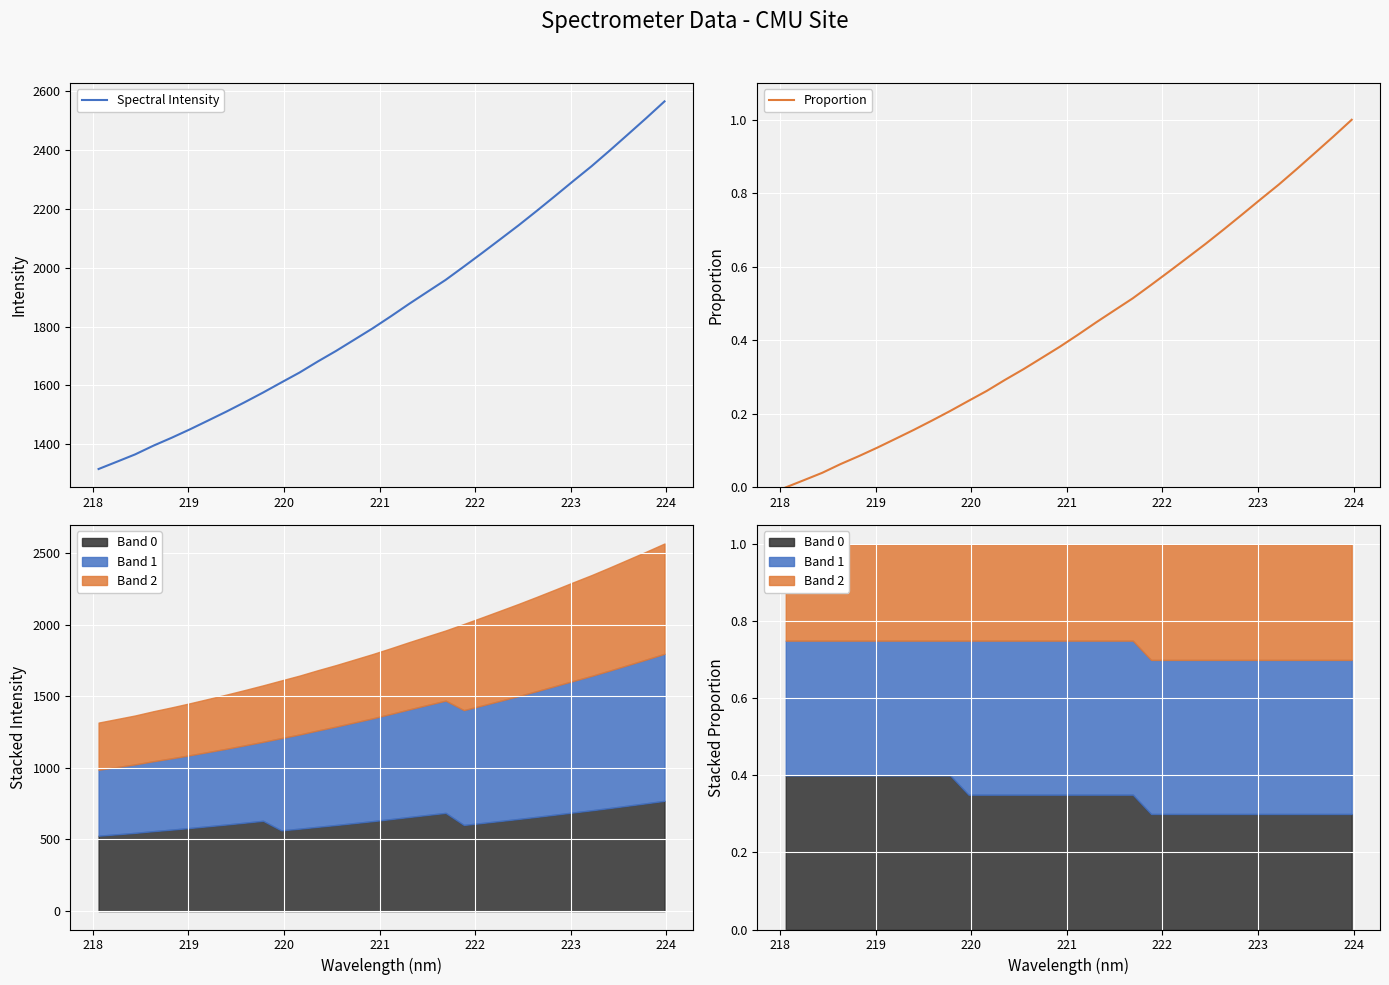

What is the minimum value for Spectral Intensity?

1315.6